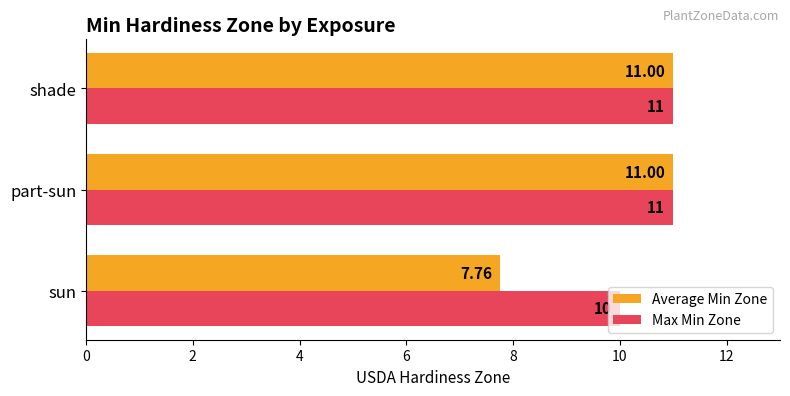

What is the sum of all Max Min Zone values?

32.0